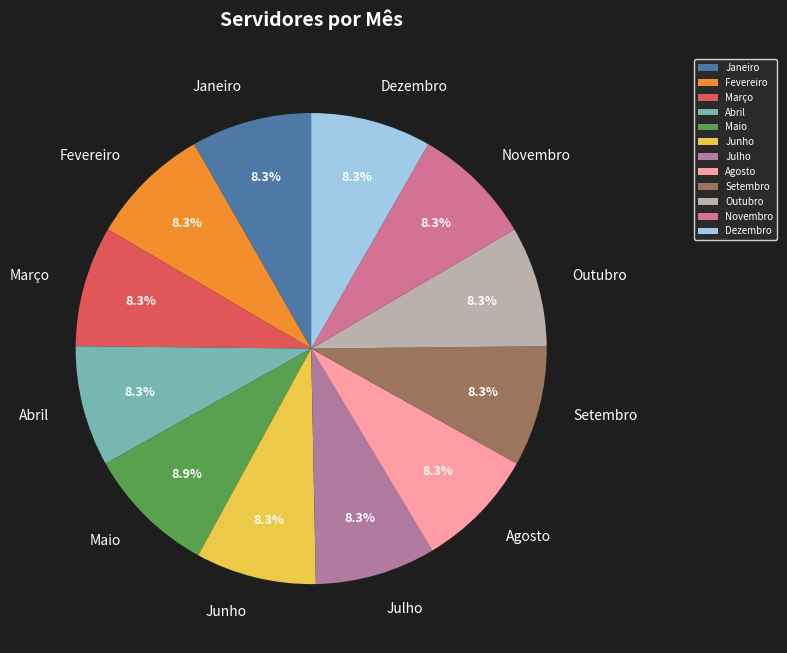

How many slices are in this pie chart?

12